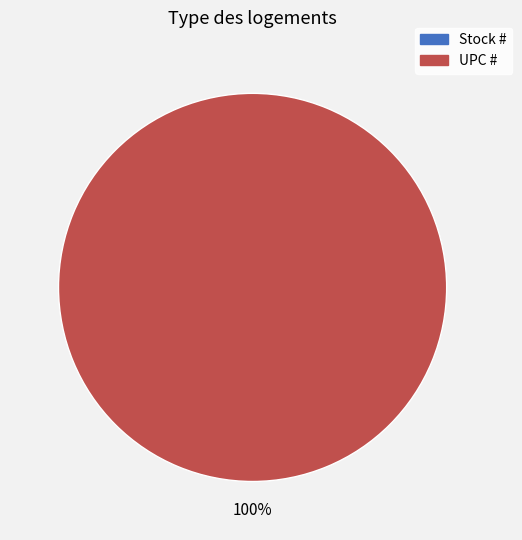

True or false: UPC # accounts for 100% of the total.

True